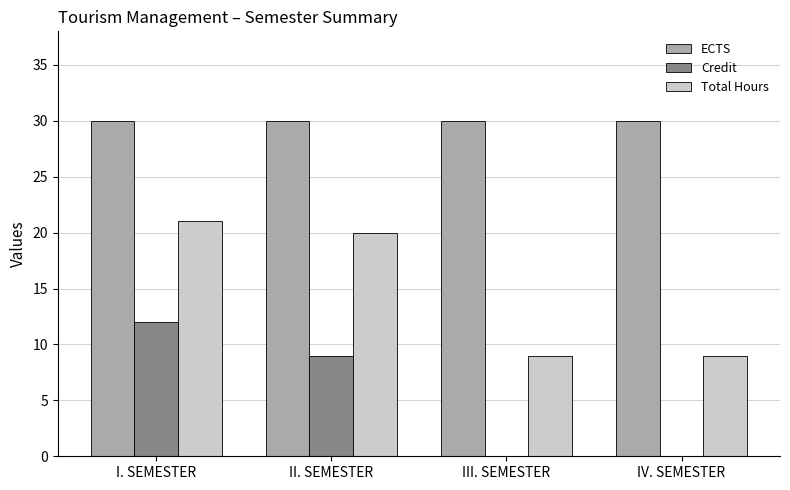

Reading right to left, transcribe all the data shown in this chart.

ECTS: 30	30	30	30
Credit: 0	0	9	12
Total Hours: 9	9	20	21